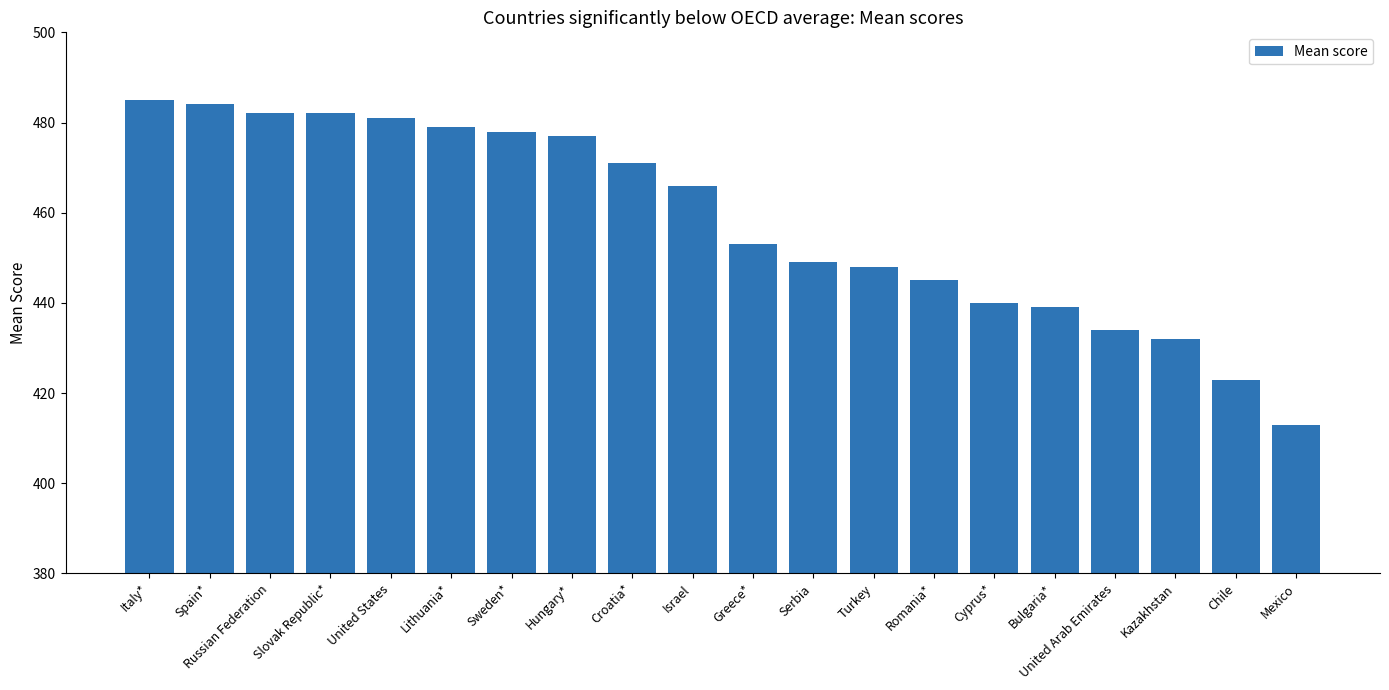

Between Italy* and Croatia*, which is larger?

Italy*